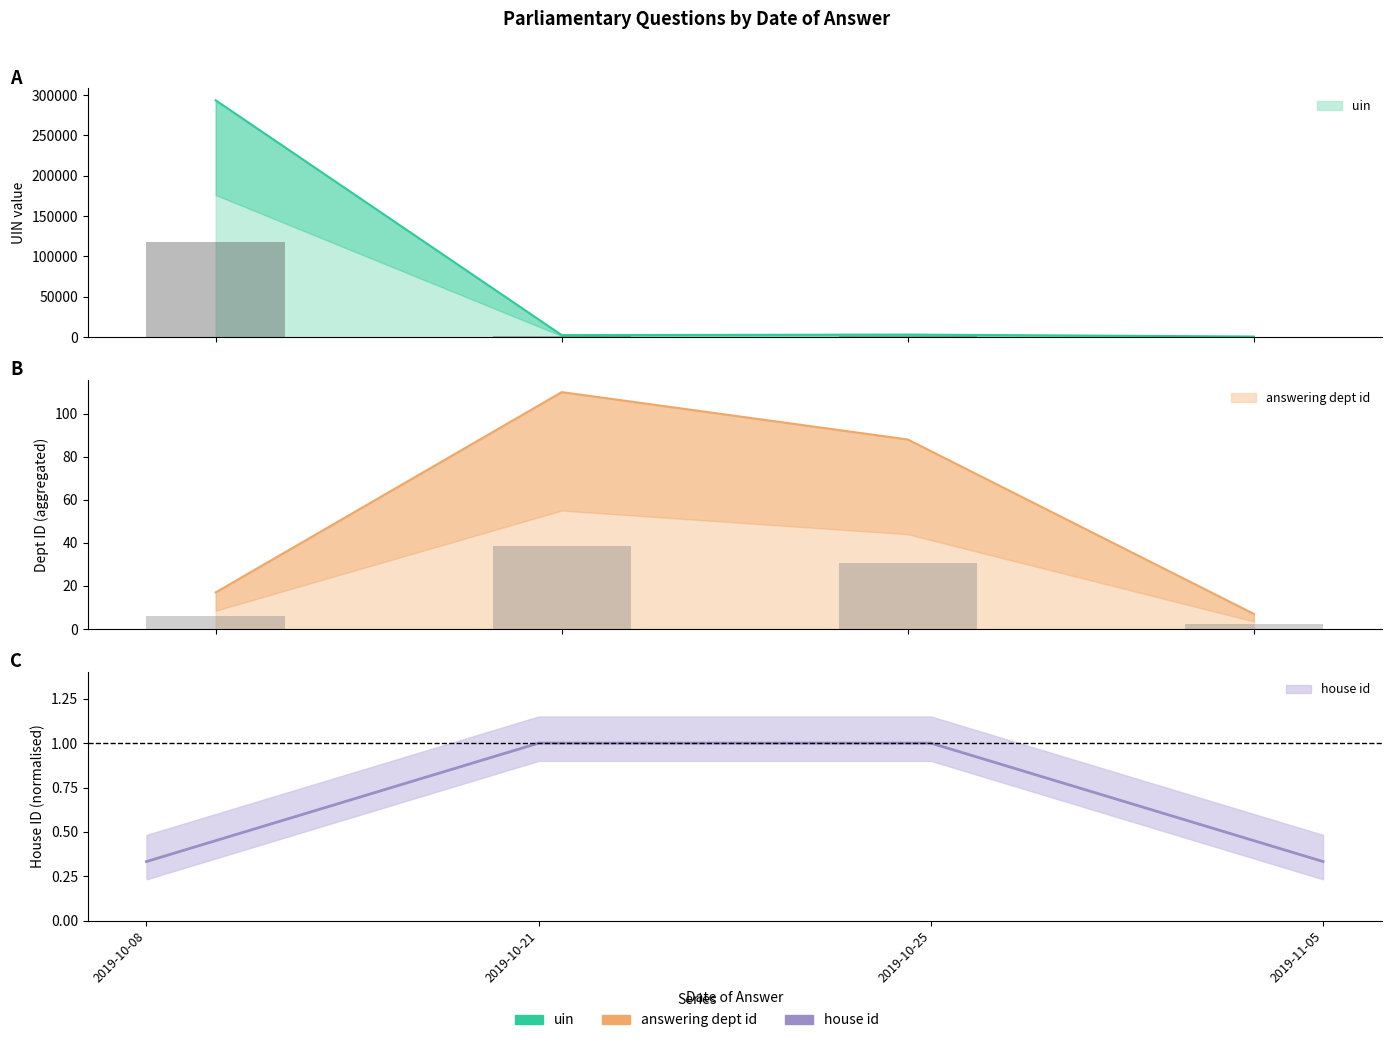

What value does the house id series have at 2019-10-25?

1